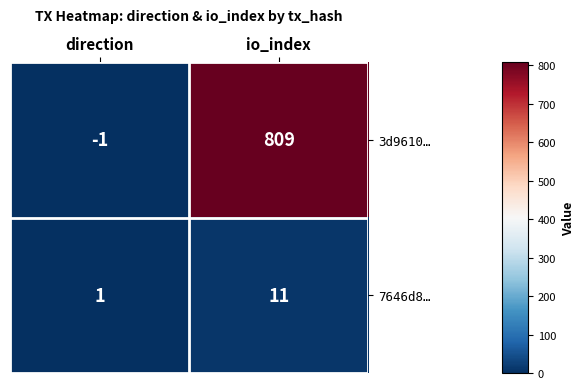

Which category has the highest value across all series?

io_index